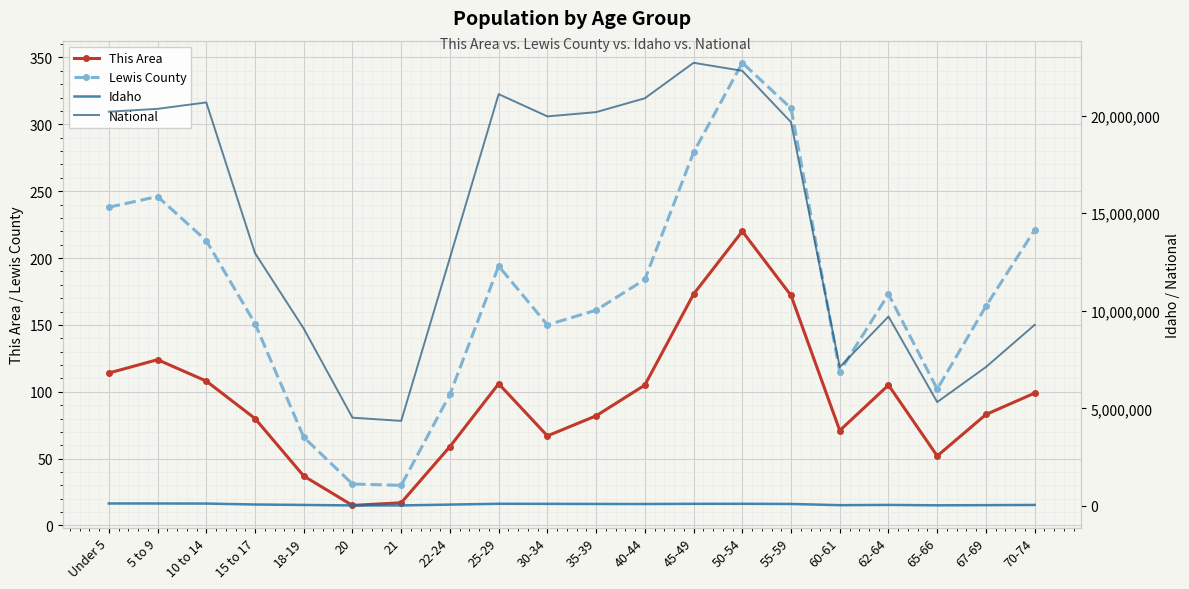

In This Area, how many points are higher than both neighbors (excluding endpoints)?

4